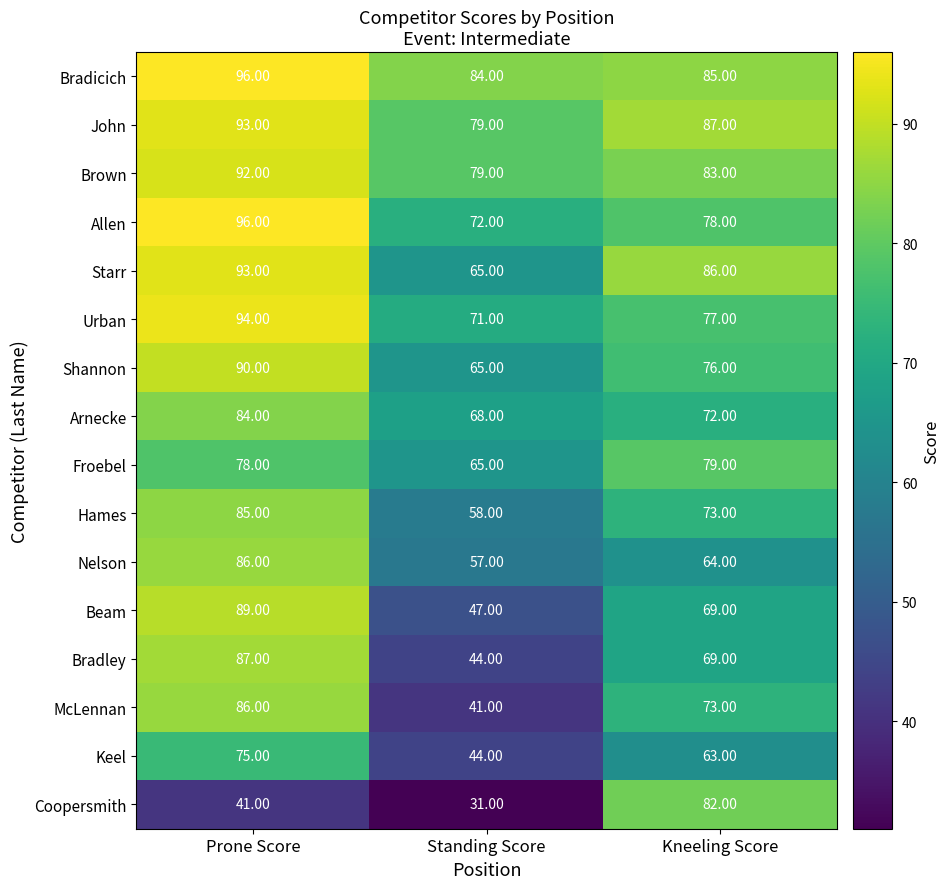

What is the difference between the Beam values at Prone Score and Kneeling Score?

20